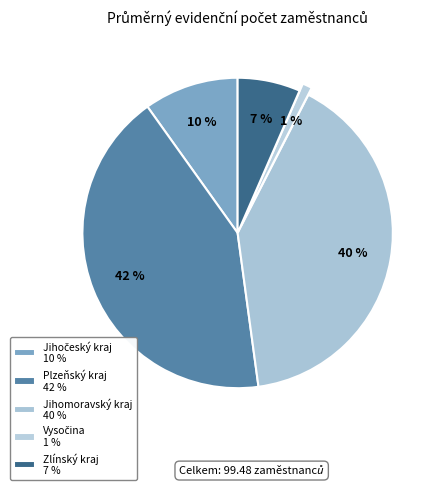

Combined, do Jihomoravský kraj and Jihočeský kraj account for over 50%?

Yes